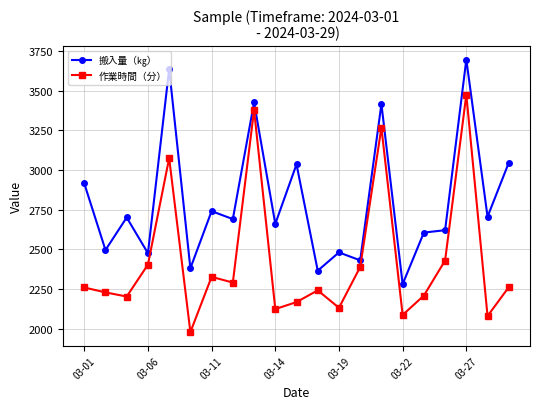

Which series has the largest total across all categories?

搬入量（㎏）